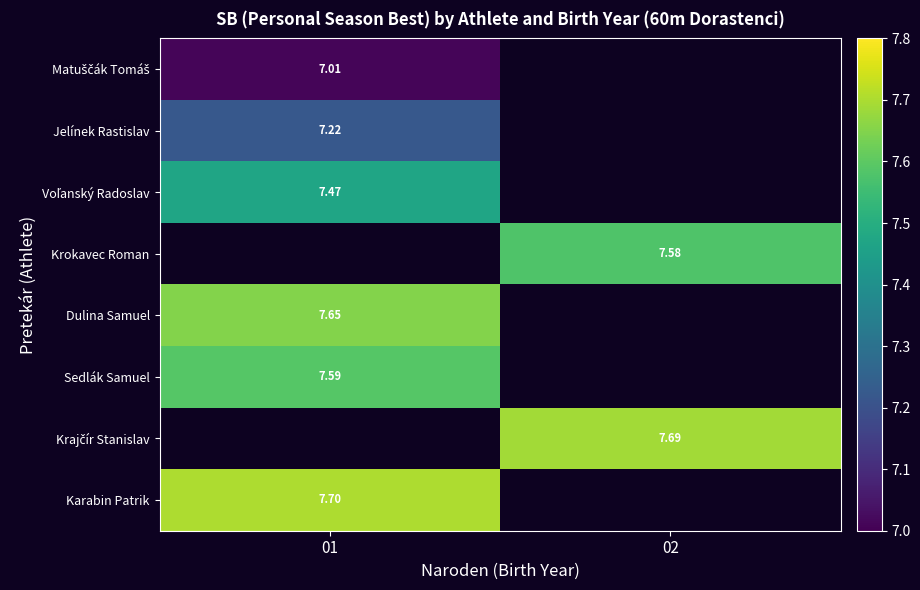

Which category has the highest value in the Voľanský Radoslav series?

01